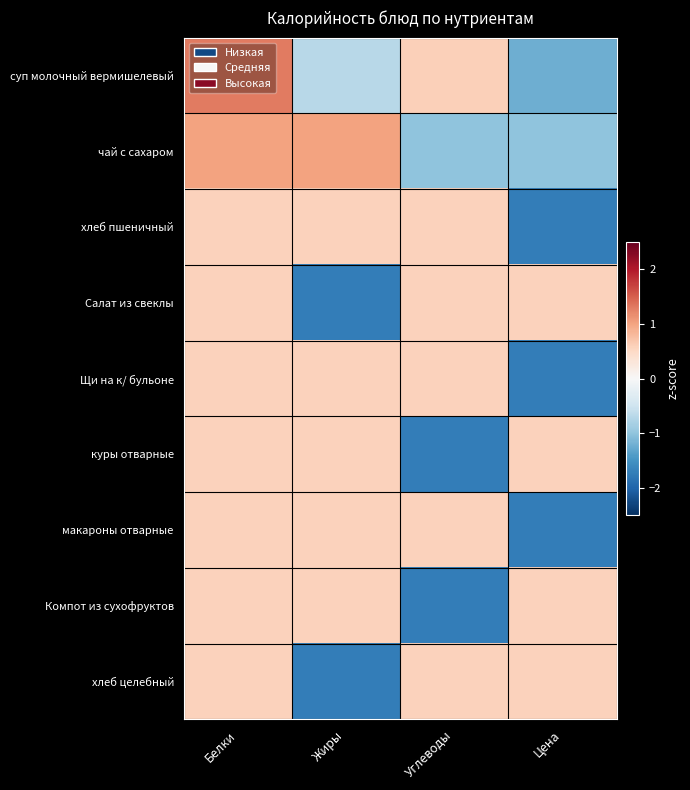

Reading left to right, transcribe all the data shown in this chart.

суп молочный вермишелевый: Белки=1.3	Жиры=-0.7	Углеводы=0.6	Цена=-1.2
чай с сахаром: Белки=1.0	Жиры=1.0	Углеводы=-1.0	Цена=-1.0
хлеб пшеничный: Белки=0.6	Жиры=0.6	Углеводы=0.6	Цена=-1.7
Салат из свеклы: Белки=0.6	Жиры=-1.7	Углеводы=0.6	Цена=0.6
Щи на к/ бульоне: Белки=0.6	Жиры=0.6	Углеводы=0.6	Цена=-1.7
куры отварные: Белки=0.6	Жиры=0.6	Углеводы=-1.7	Цена=0.6
макароны отварные: Белки=0.6	Жиры=0.6	Углеводы=0.6	Цена=-1.7
Компот из сухофруктов: Белки=0.6	Жиры=0.6	Углеводы=-1.7	Цена=0.6
хлеб целебный: Белки=0.6	Жиры=-1.7	Углеводы=0.6	Цена=0.6